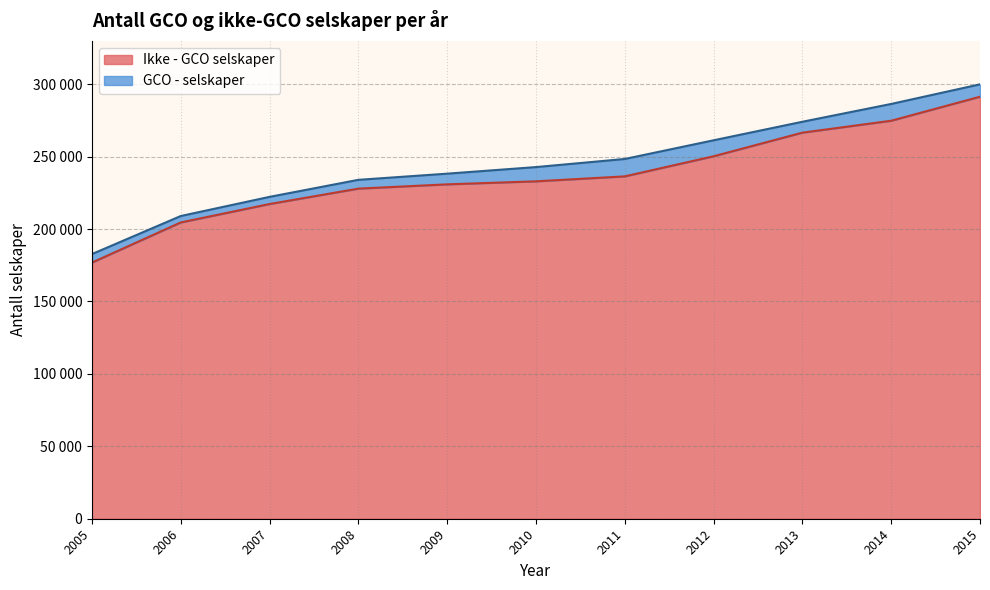

The value at 2006 is 302163. True or false?

False